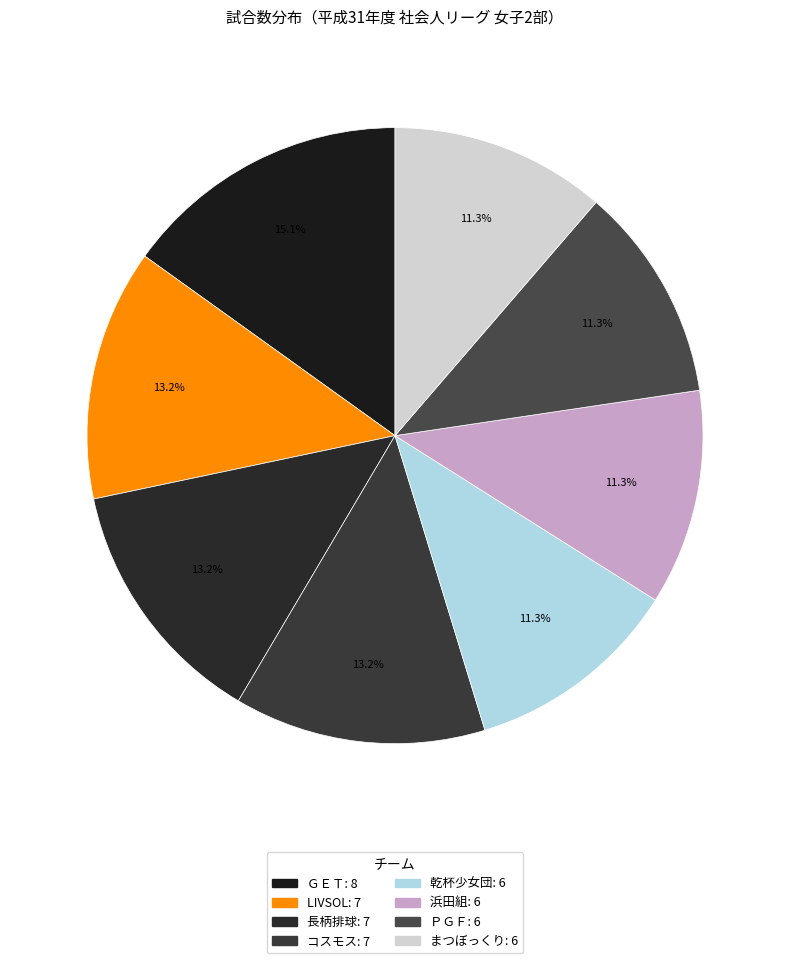

To the nearest percent, what is the difference between the largest and smallest slice percentages?

4%